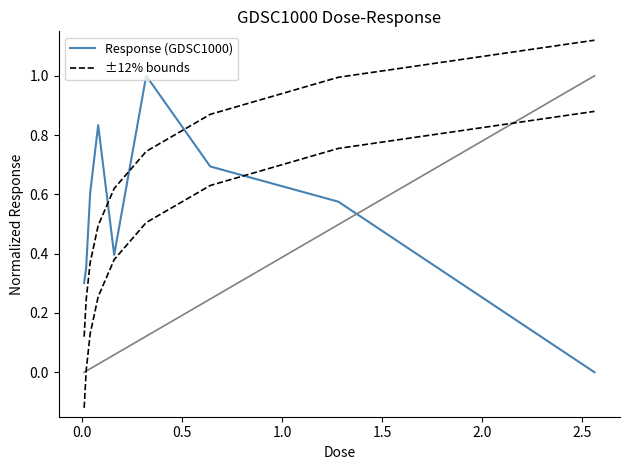

What is the difference between the highest and lowest values at 1.0?

0.3